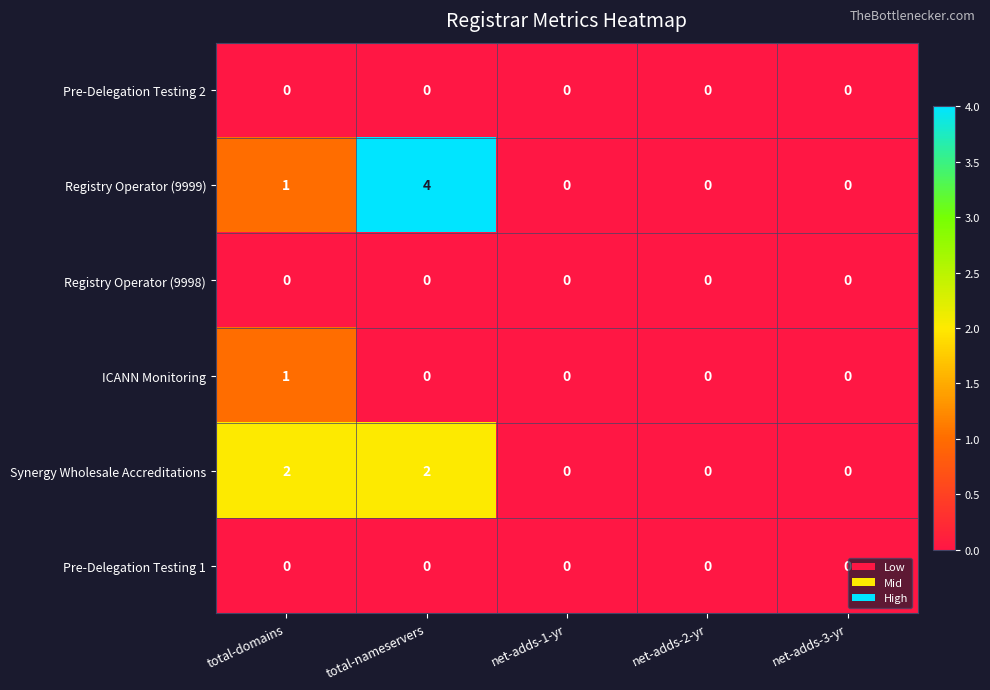

Reading left to right, extract all data points from this chart.

Pre-Delegation Testing 2: total-domains=0	total-nameservers=0	net-adds-1-yr=0	net-adds-2-yr=0	net-adds-3-yr=0
Registry Operator (9999): total-domains=1	total-nameservers=4	net-adds-1-yr=0	net-adds-2-yr=0	net-adds-3-yr=0
Registry Operator (9998): total-domains=0	total-nameservers=0	net-adds-1-yr=0	net-adds-2-yr=0	net-adds-3-yr=0
ICANN Monitoring: total-domains=1	total-nameservers=0	net-adds-1-yr=0	net-adds-2-yr=0	net-adds-3-yr=0
Synergy Wholesale Accreditations: total-domains=2	total-nameservers=2	net-adds-1-yr=0	net-adds-2-yr=0	net-adds-3-yr=0
Pre-Delegation Testing 1: total-domains=0	total-nameservers=0	net-adds-1-yr=0	net-adds-2-yr=0	net-adds-3-yr=0